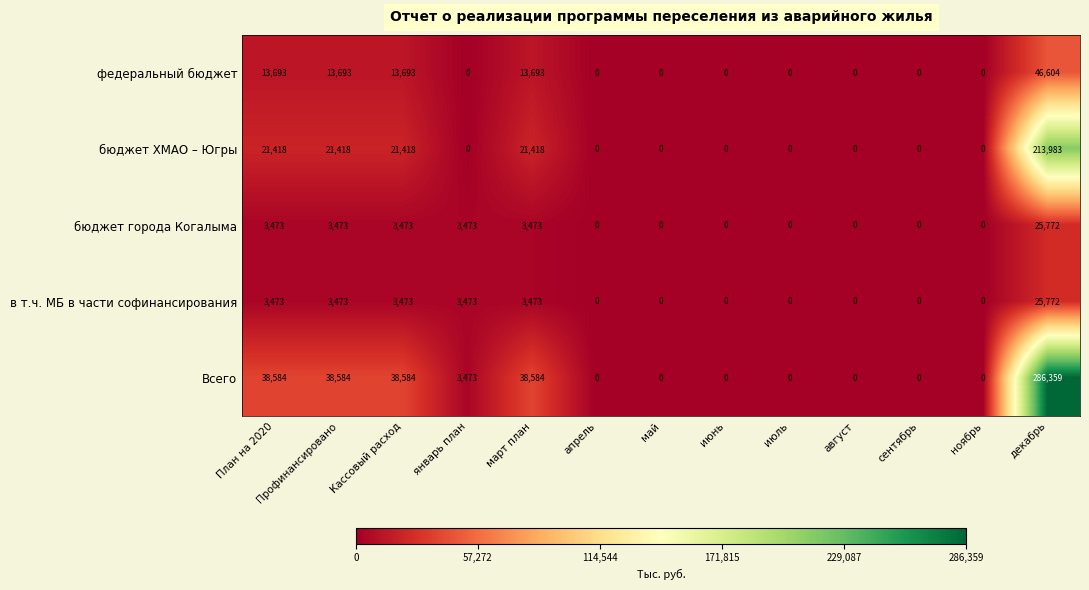

What is the average value of the Всего series?

34167